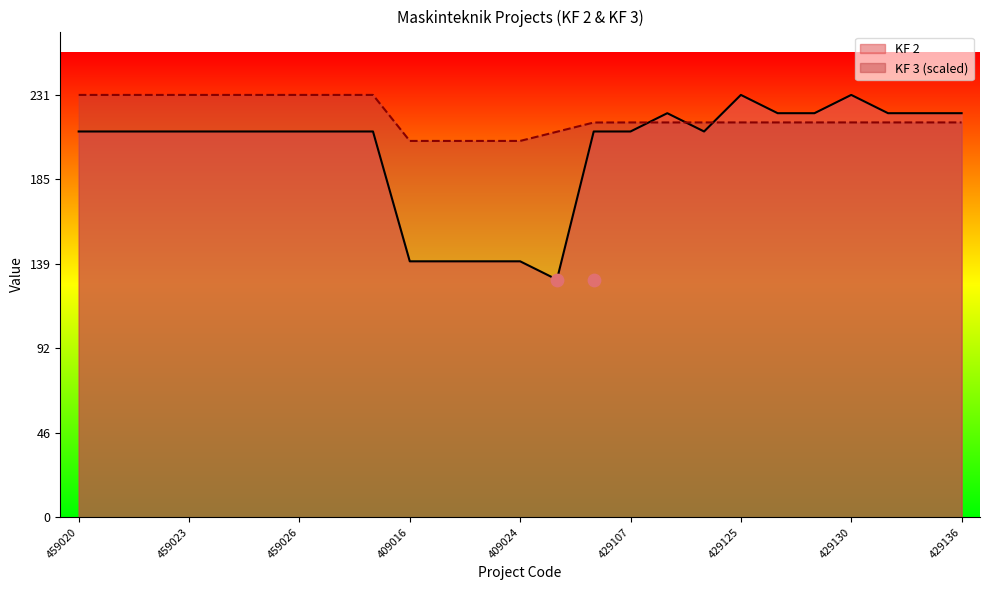

Which series reaches the minimum Y coordinate?

KF 2